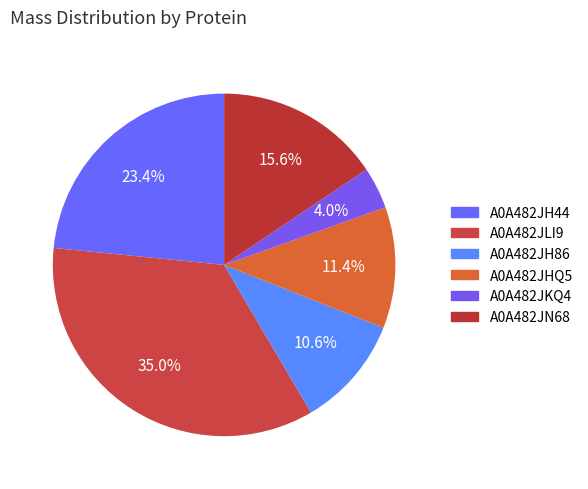

To the nearest percent, what portion does A0A482JH44 represent?

23%